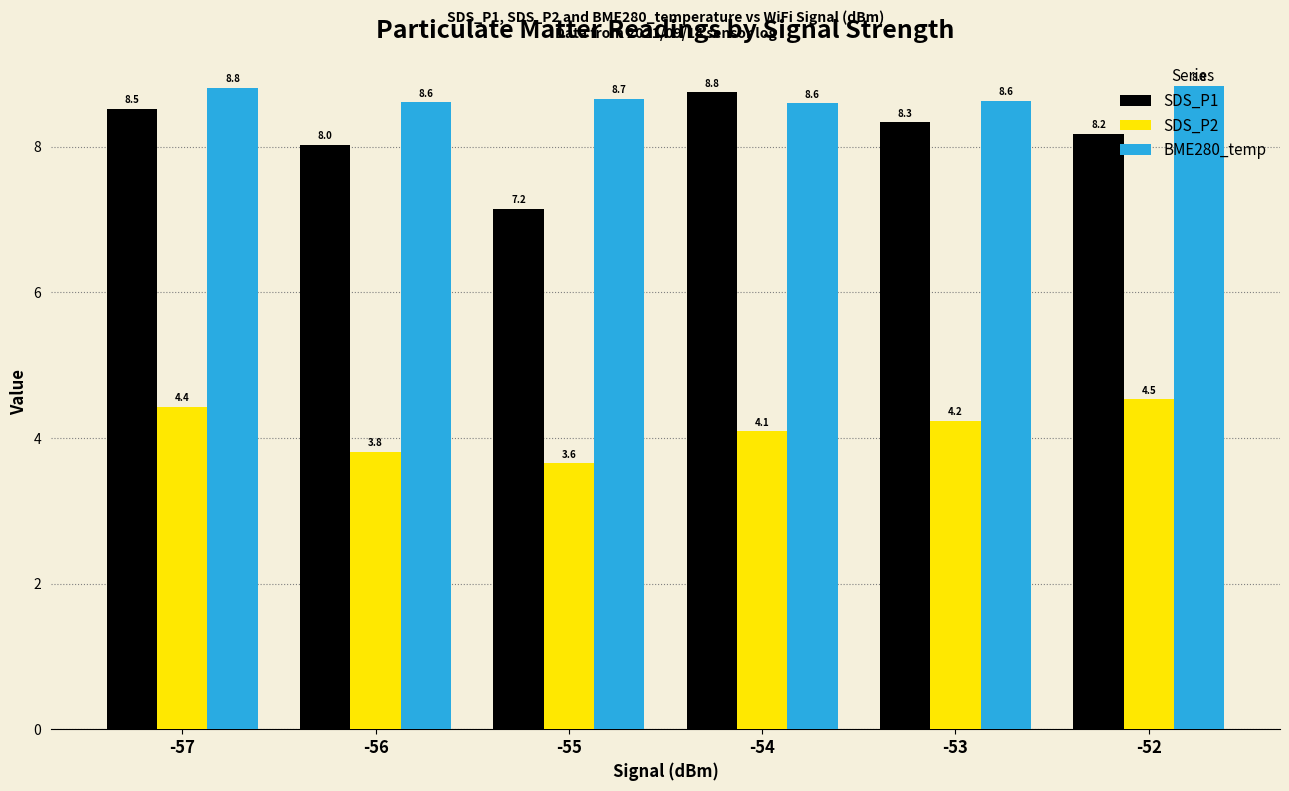

What is the difference between the second highest and minimum values in the SDS_P1 series?

1.4